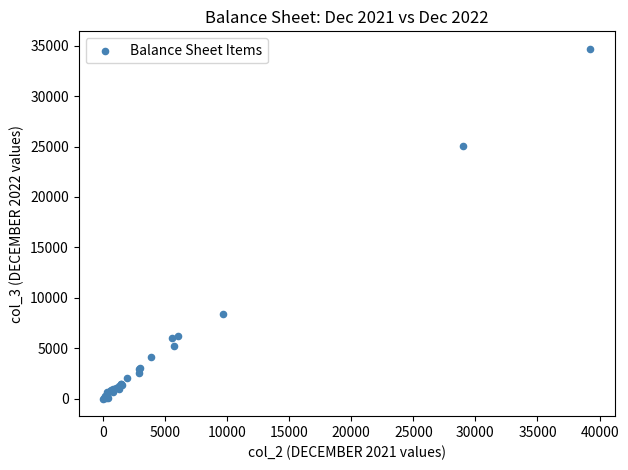

What Y value in the scatter plot is closest to 17345?

25052.6